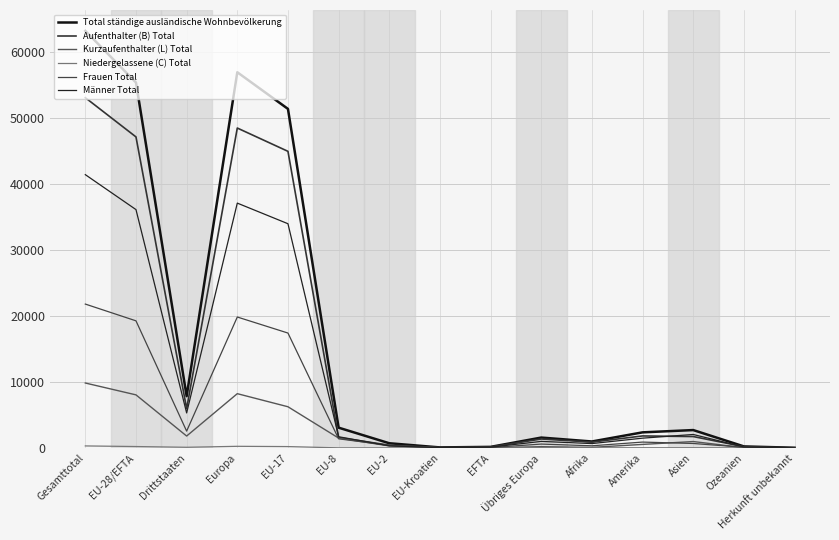

What position from the left is EU-8?

6